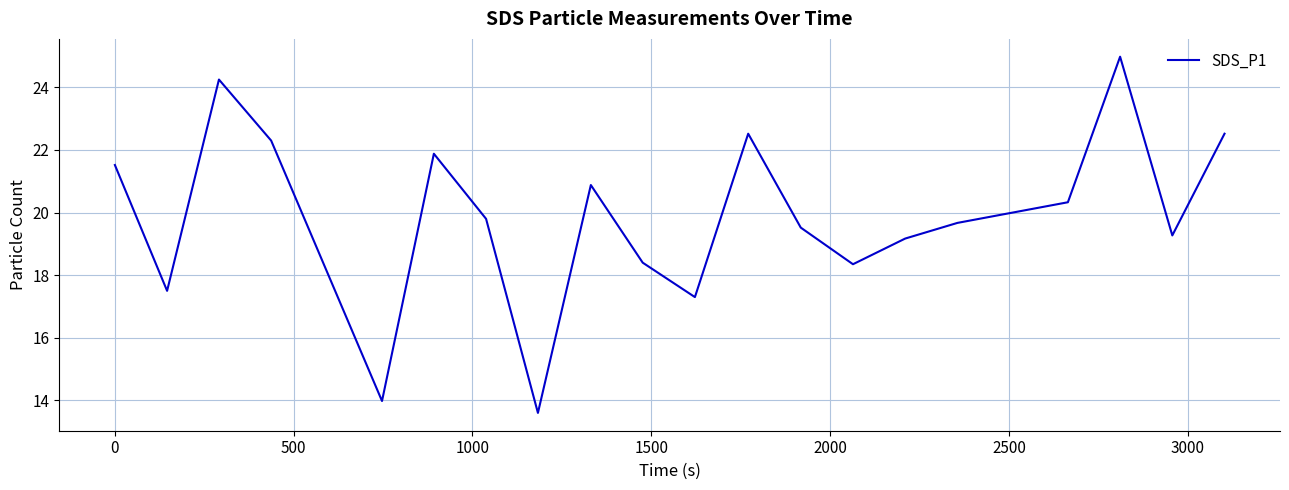

Does the chart have visible grid lines?

Yes